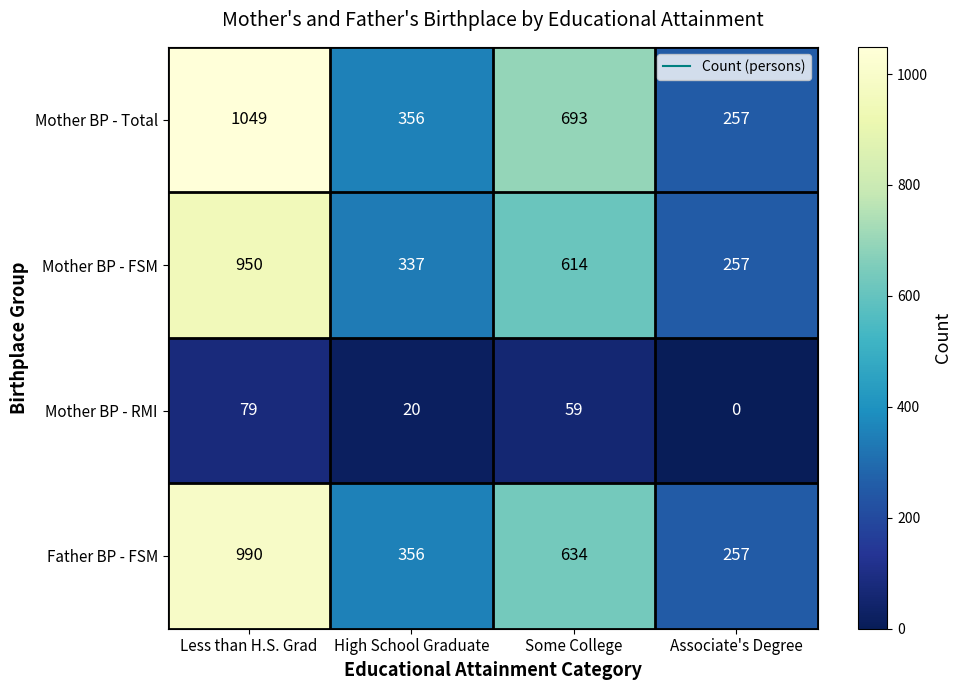

What is the sum of all Mother BP - Total values?

2355